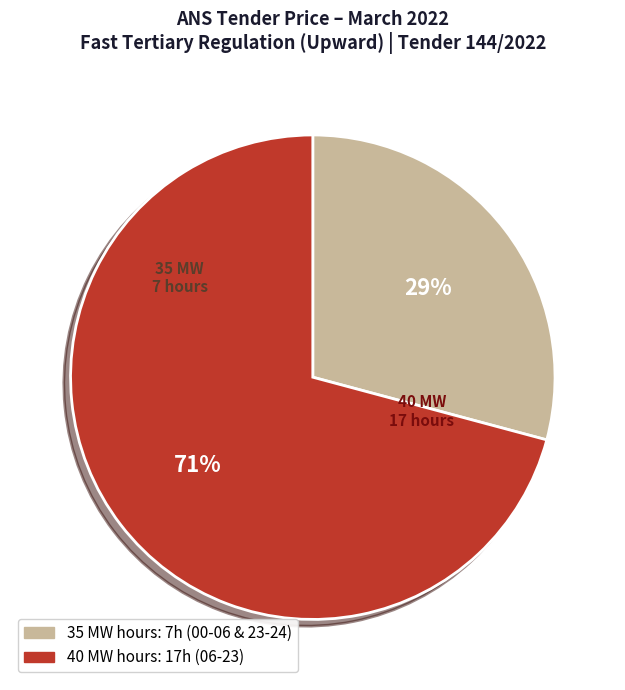

To the nearest percent, what is the average slice percentage?

50%